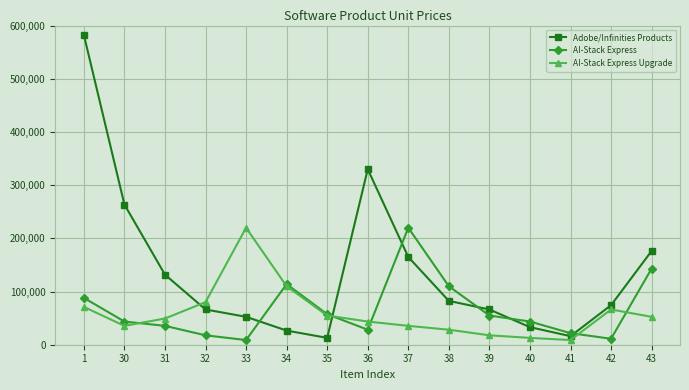

What is the value of the AI-Stack Express point at the 12th from the left?

43579